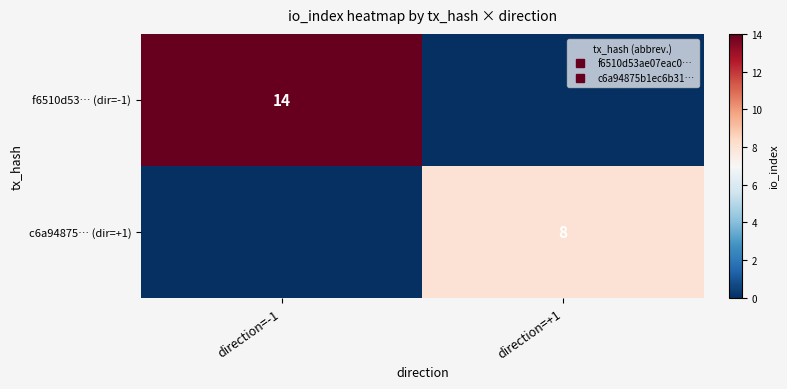

What is the spread (max minus min) of values at direction=+1?

8